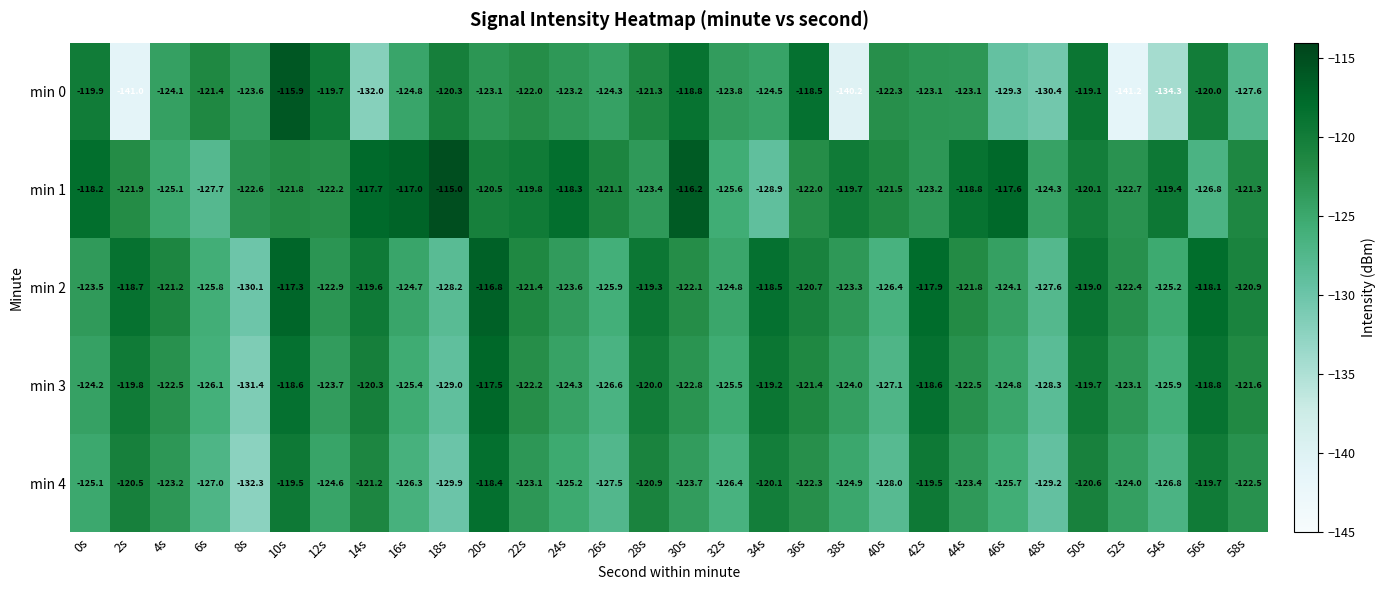

What is the difference between the highest and lowest values at 12s?

4.9